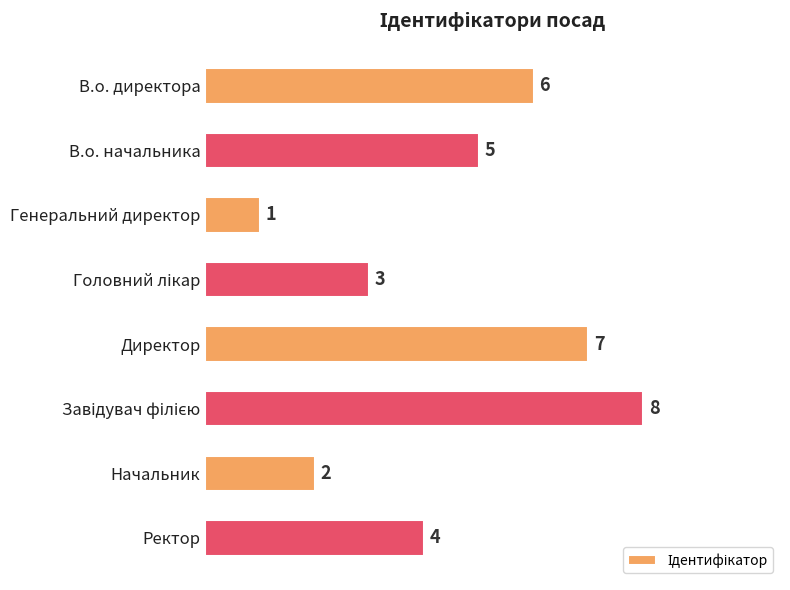

What is the label of the 8th bar from the top?

Ректор